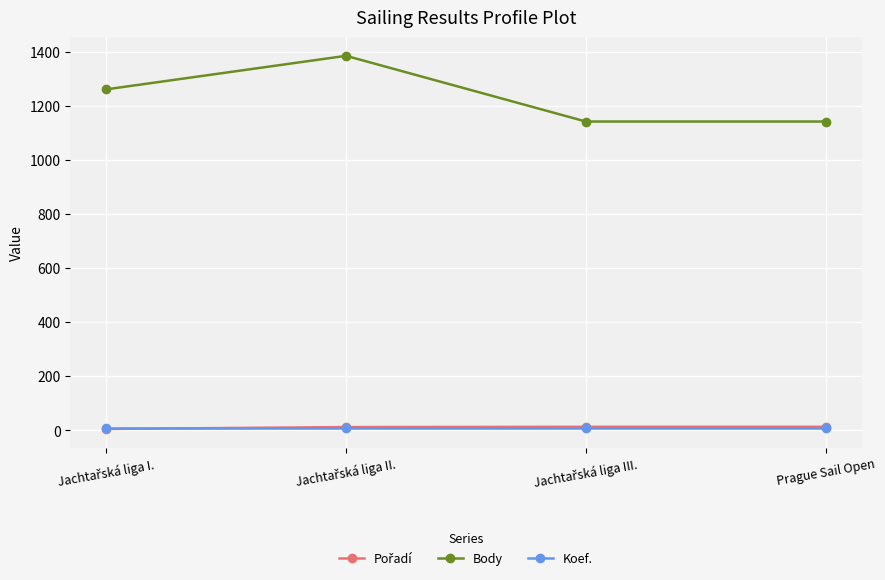

True or false: Koef. and Body intersect in this chart.

False